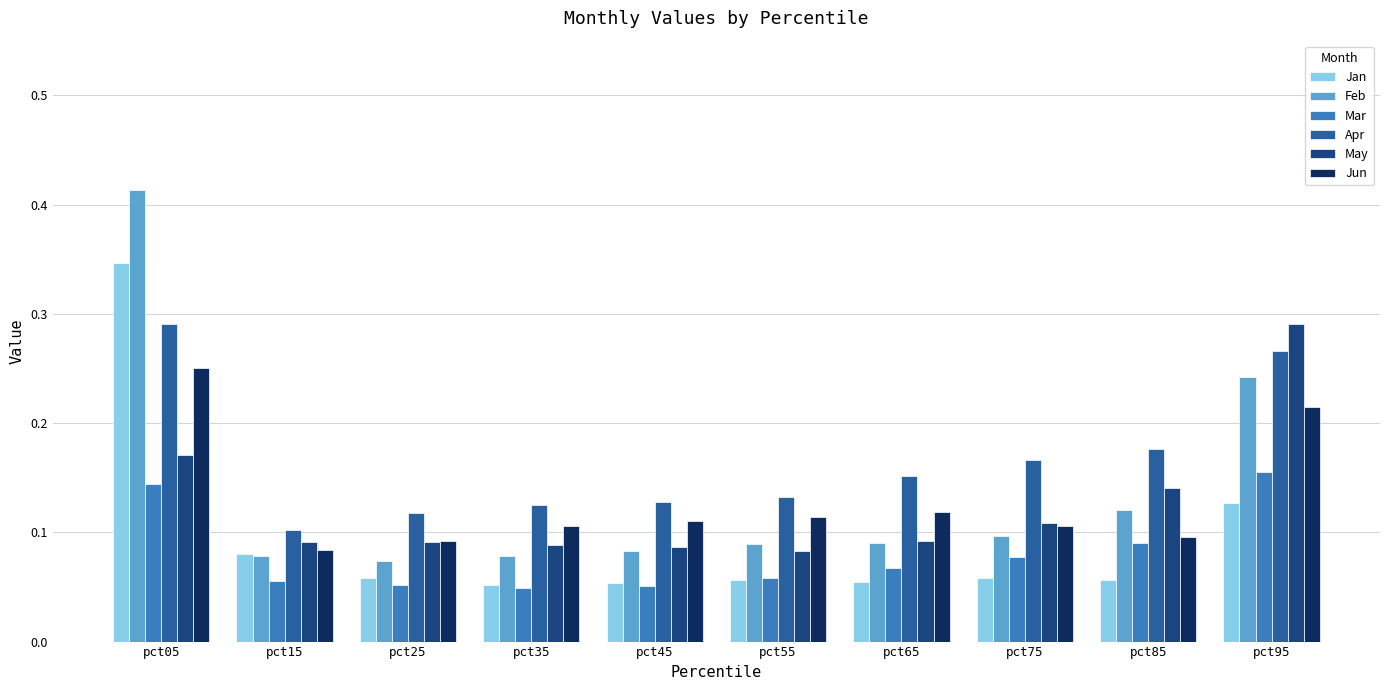

At how many categories does at least one series exceed 0?

10